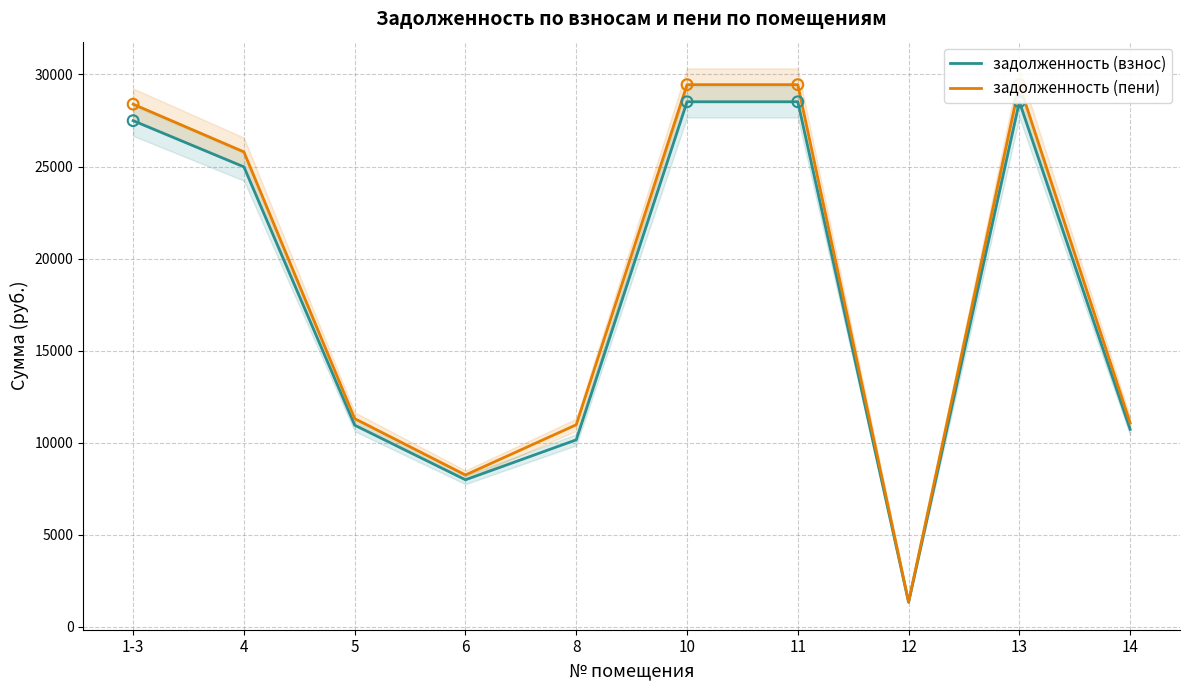

What is the total value across all series at 12?

2689.1